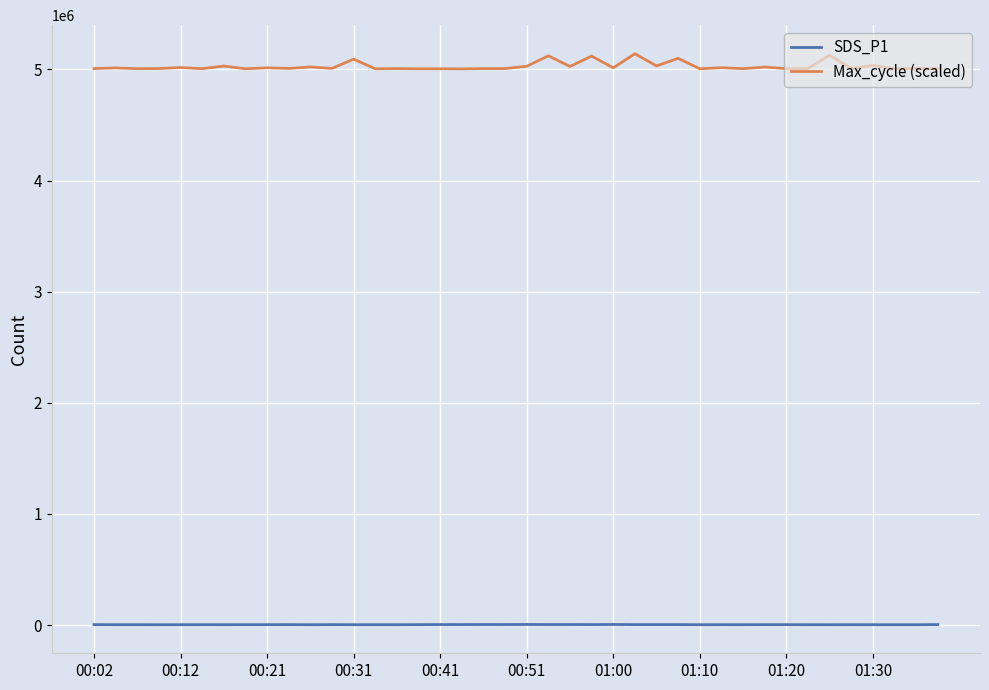

At how many categories does at least one series exceed 1913765?

40